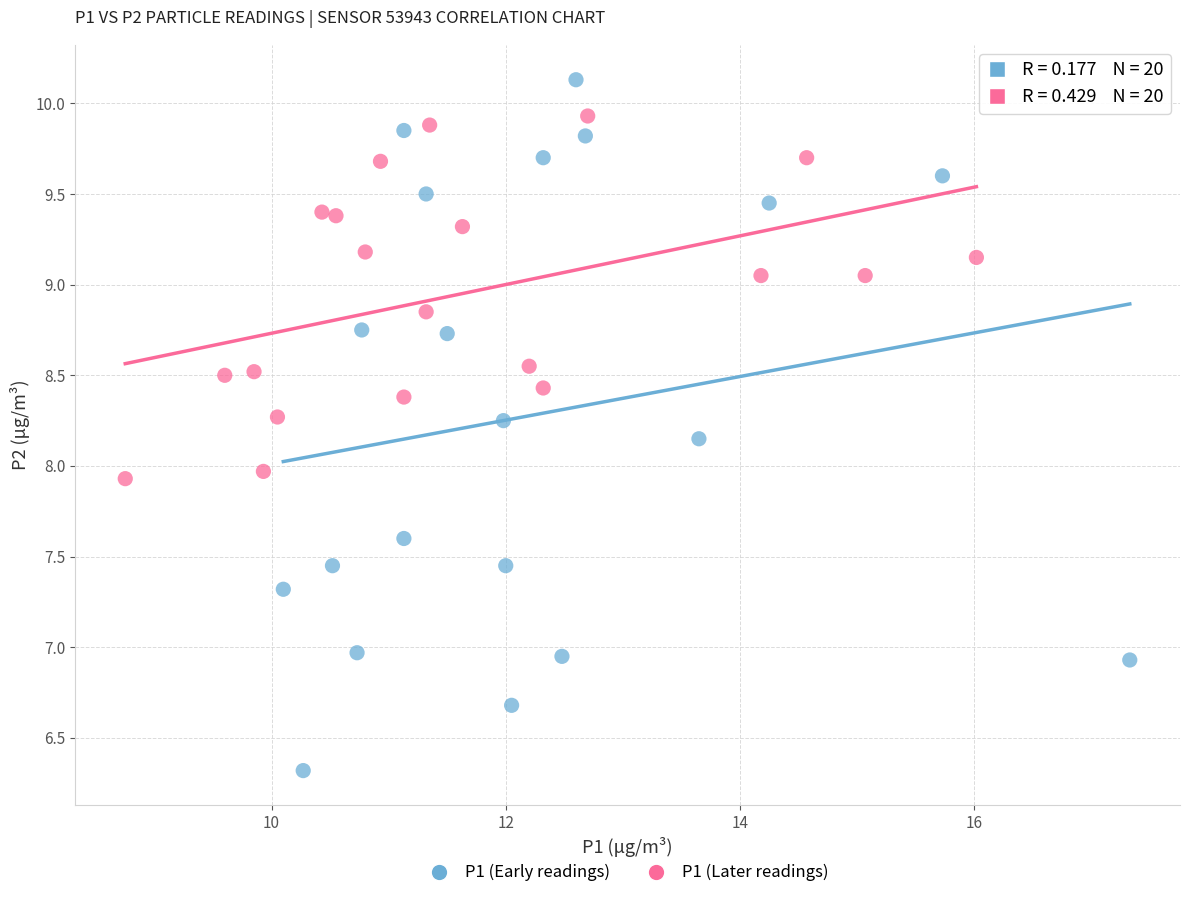

What are all the series names shown in the legend?

P1 (Early readings), P1 (Later readings)